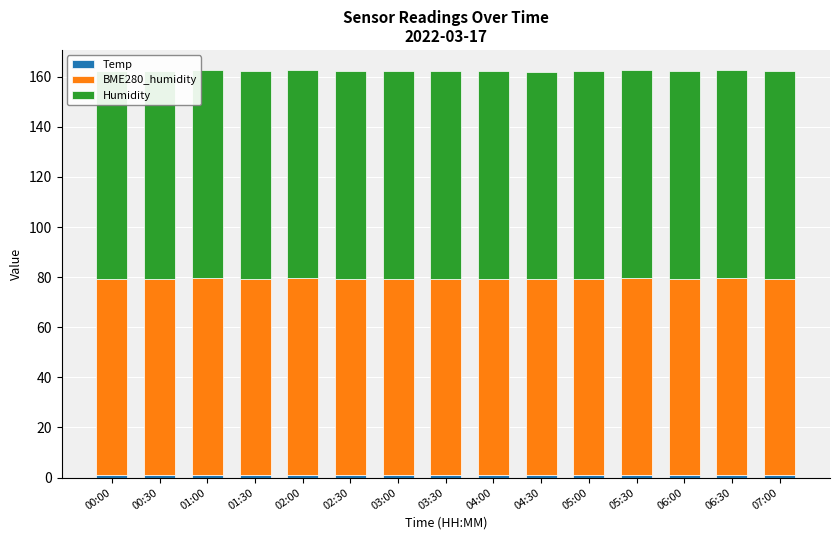

What is the average value of the BME280_humidity series?

78.5